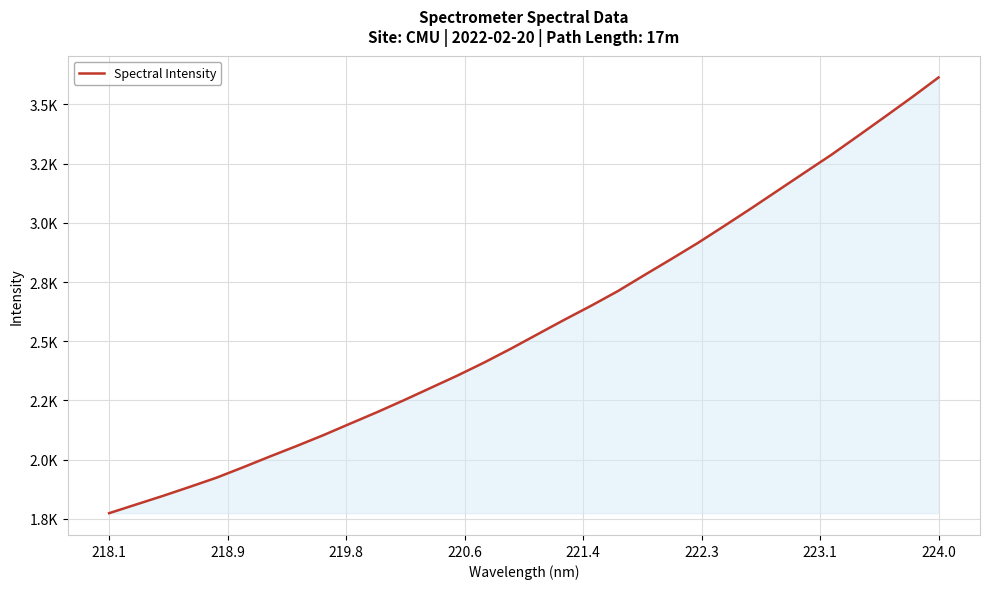

Does the chart display data point markers on the line(s)?

No